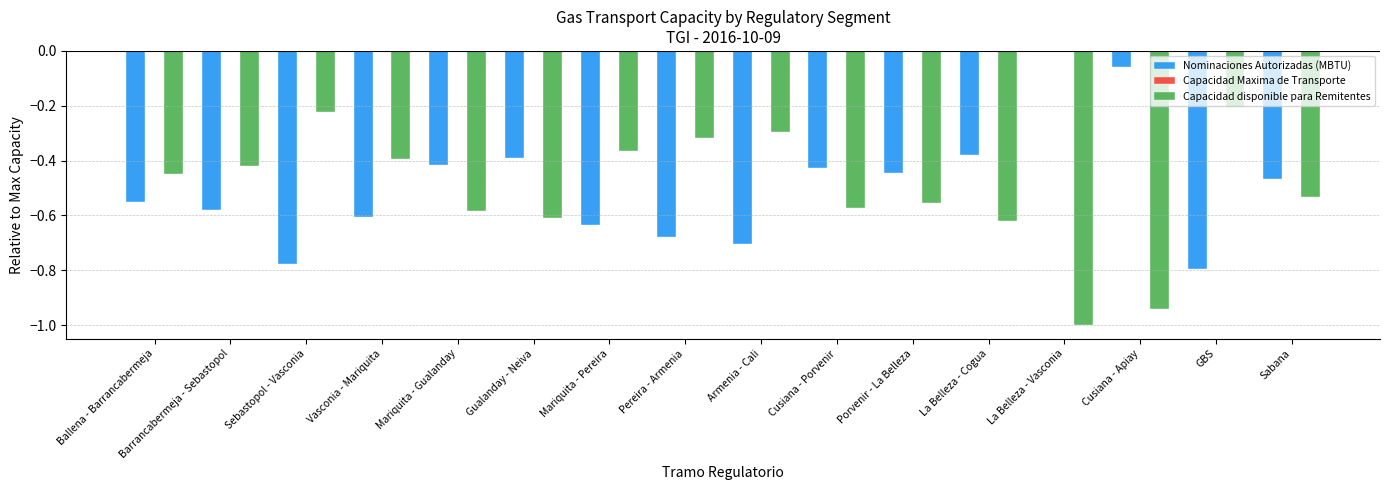

Is it true that Capacidad disponible para Remitentes equals -0.4 at Cusiana - Apiay?

False